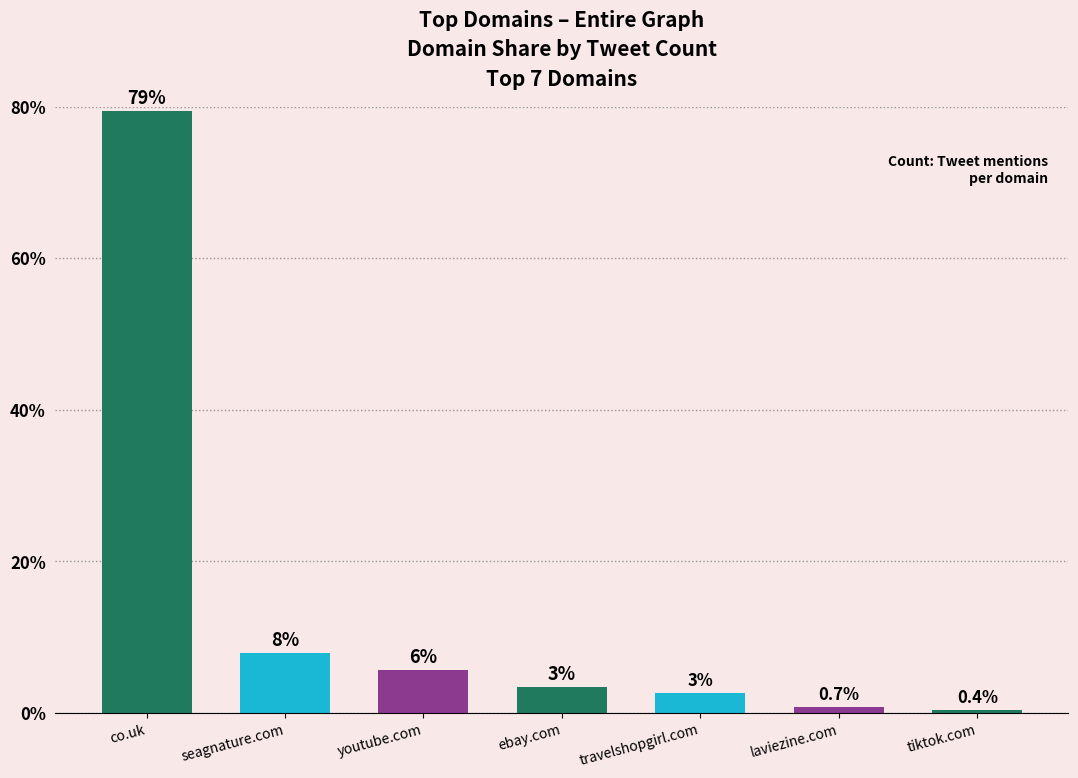

How many bars are there in total?

7